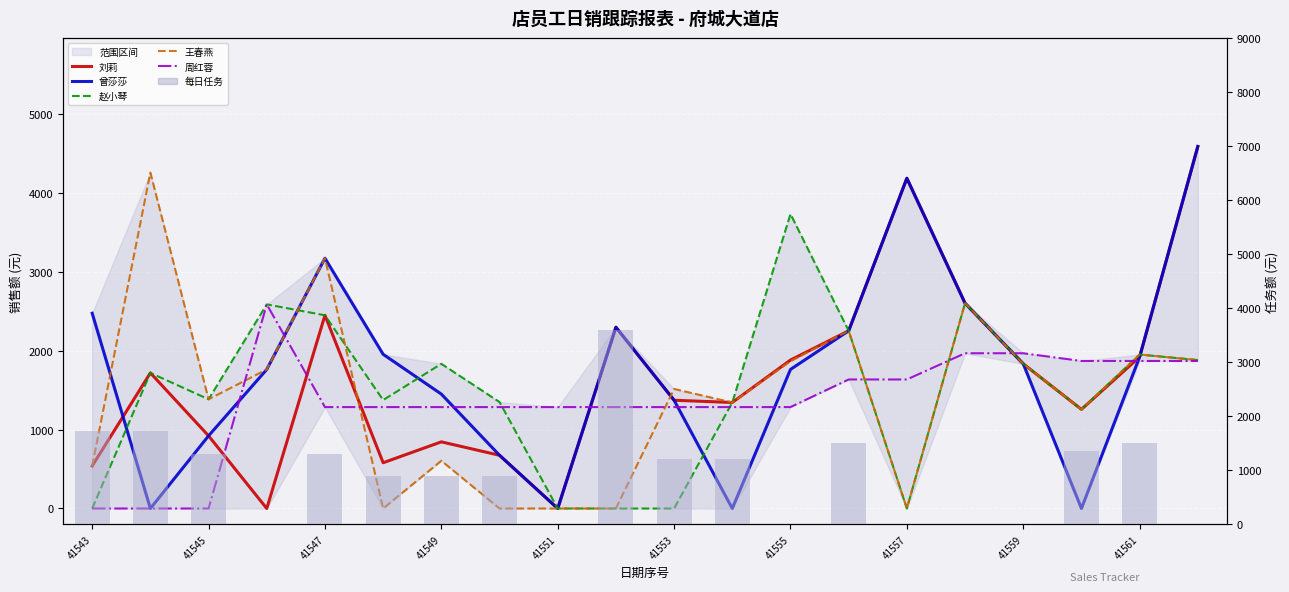

What is the difference between the highest and lowest values at 41543?

2472.0